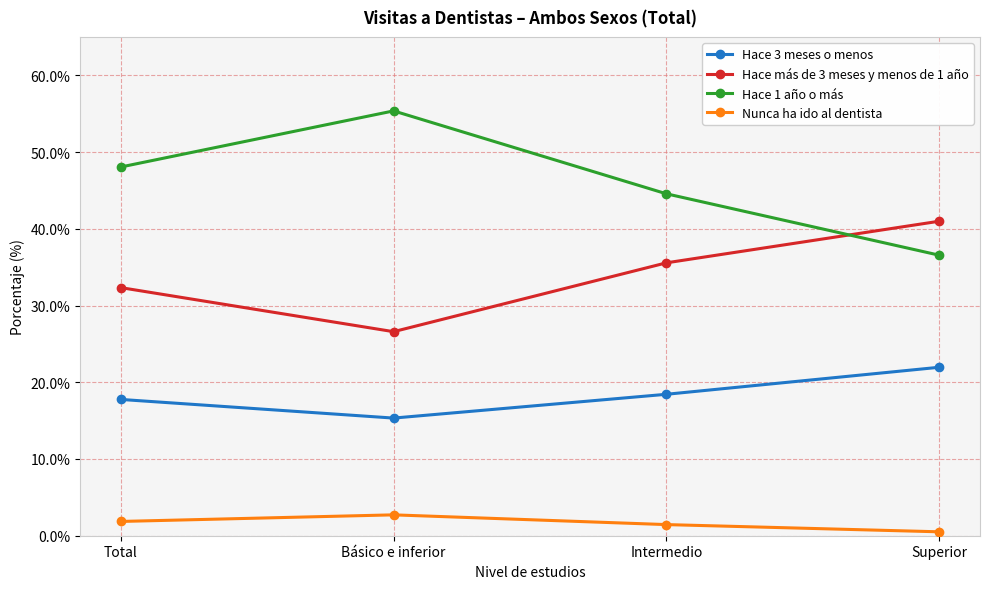

Where does the Nunca ha ido al dentista series first go above 1?

Total